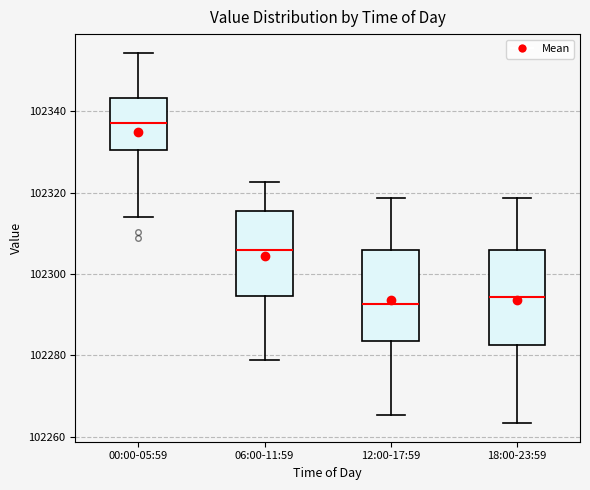

Where does the median line of the box for 12:00-17:59 sit on the y-axis? The values are not printed on the chart, so give them approximately, as read against the axis.

102292